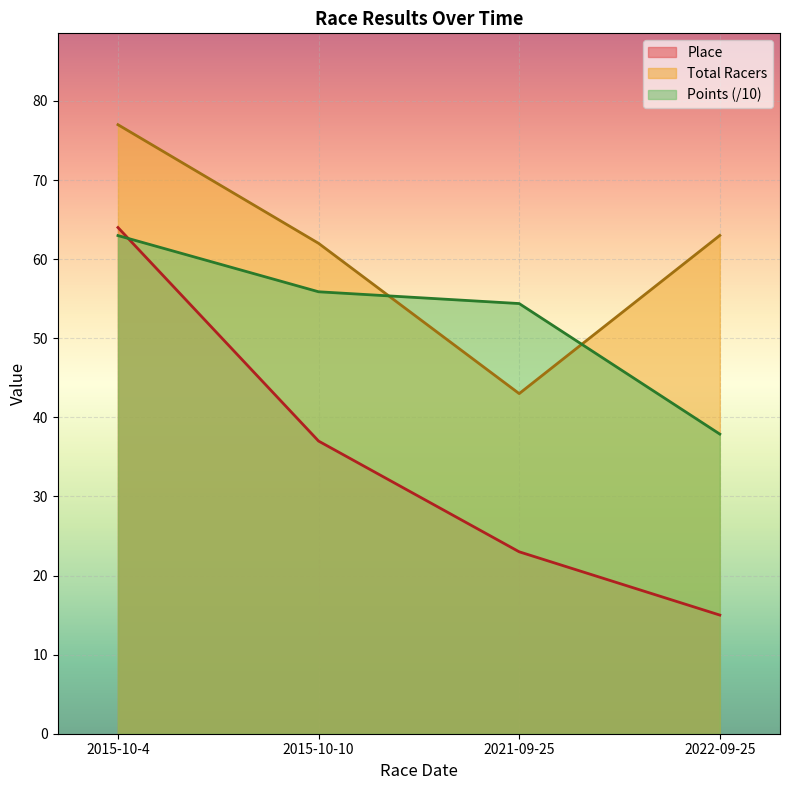

What is the label of the 2nd point from the right?

2021-09-25